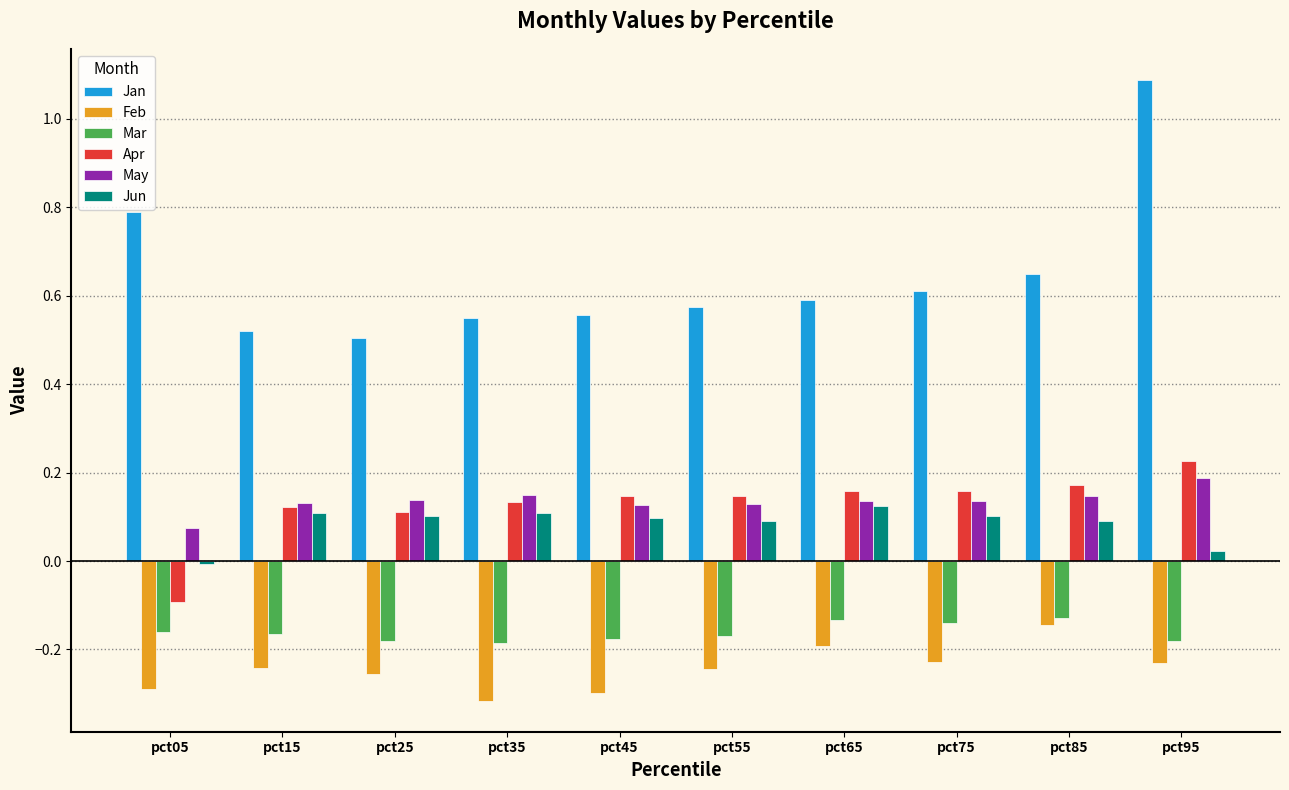

The Feb series shows -0.3 at pct65. True or false?

False